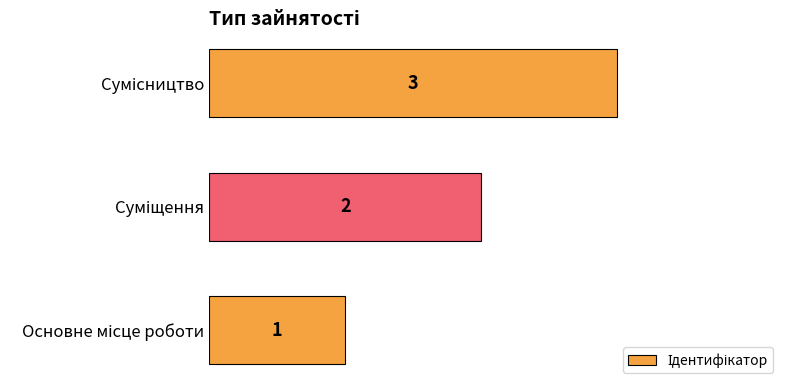

What is the maximum value shown in the chart?

3